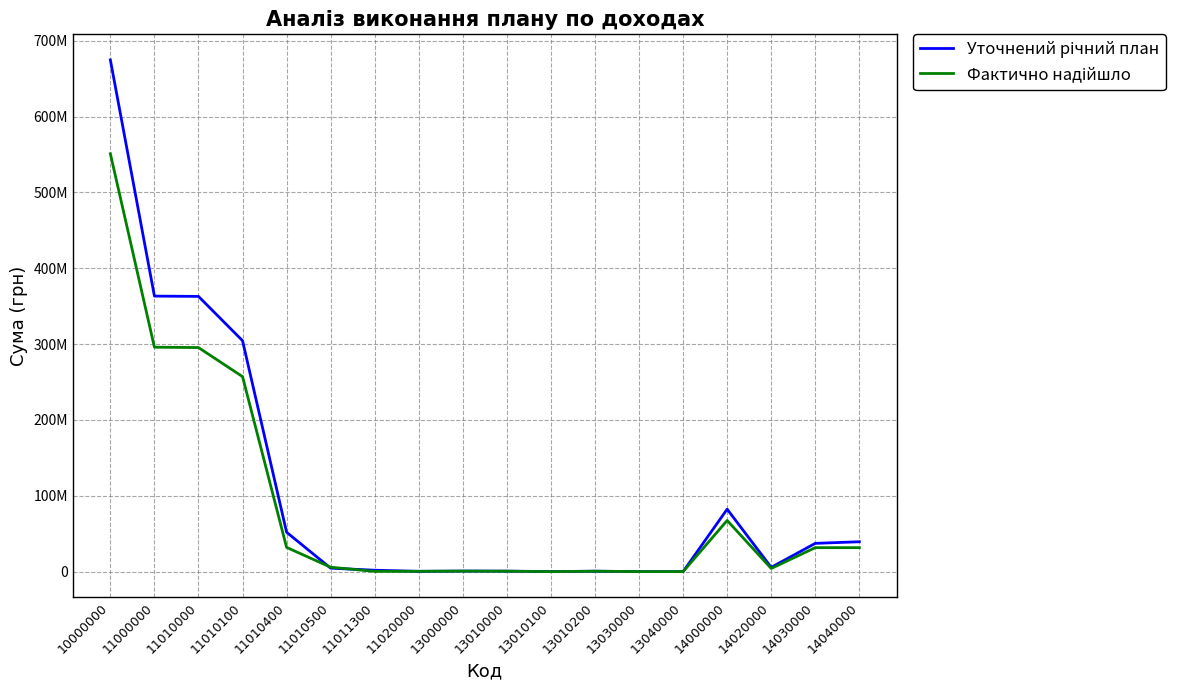

Does the chart have visible grid lines?

Yes